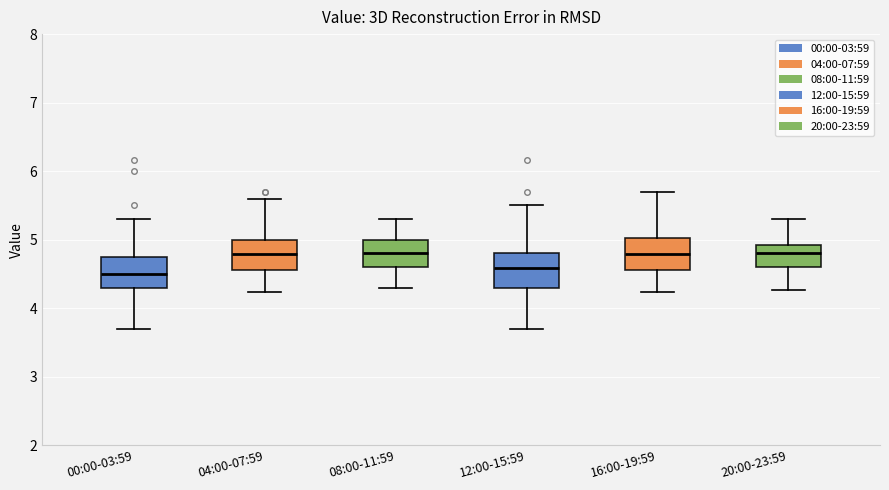

Reading left to right, read every box against the y-axis: the position of its median line, the range the box covers, and the ends of its whiskers. The values are not printed on the chart, so give them approximately, as read against the axis.

00:00-03:59: median 4.5, box 4.3 to 4.7, whiskers 3.7 to 5.3
04:00-07:59: median 4.8, box 4.6 to 5.0, whiskers 4.2 to 5.6
08:00-11:59: median 4.8, box 4.6 to 5.0, whiskers 4.3 to 5.3
12:00-15:59: median 4.6, box 4.3 to 4.8, whiskers 3.7 to 5.5
16:00-19:59: median 4.8, box 4.6 to 5.0, whiskers 4.2 to 5.7
20:00-23:59: median 4.8, box 4.6 to 4.9, whiskers 4.3 to 5.3